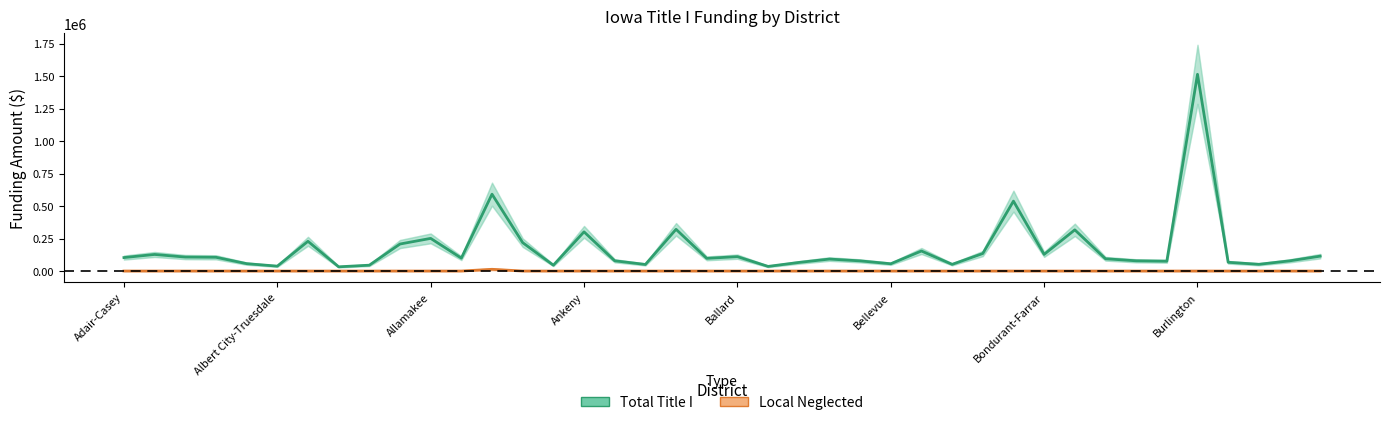

What is the sum of the Local Neglected values at 10 and 12?

13408.7